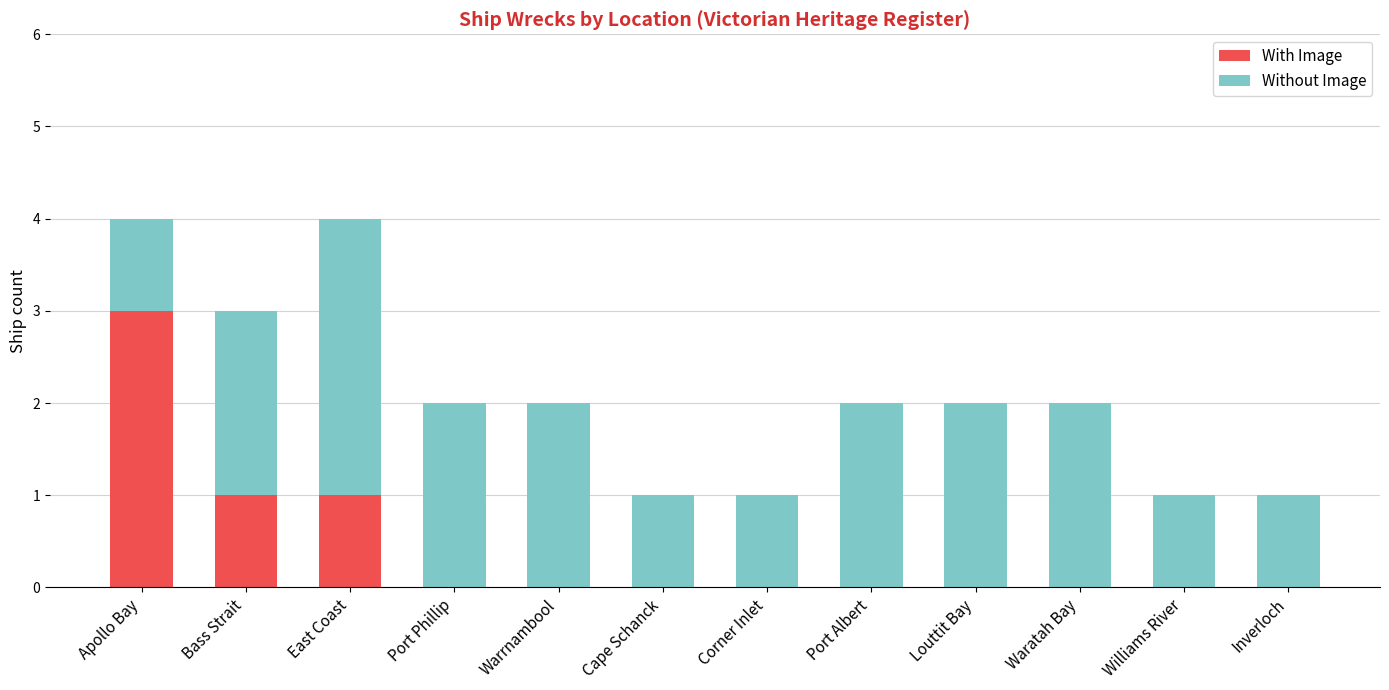

What is the sum of all With Image values?

5